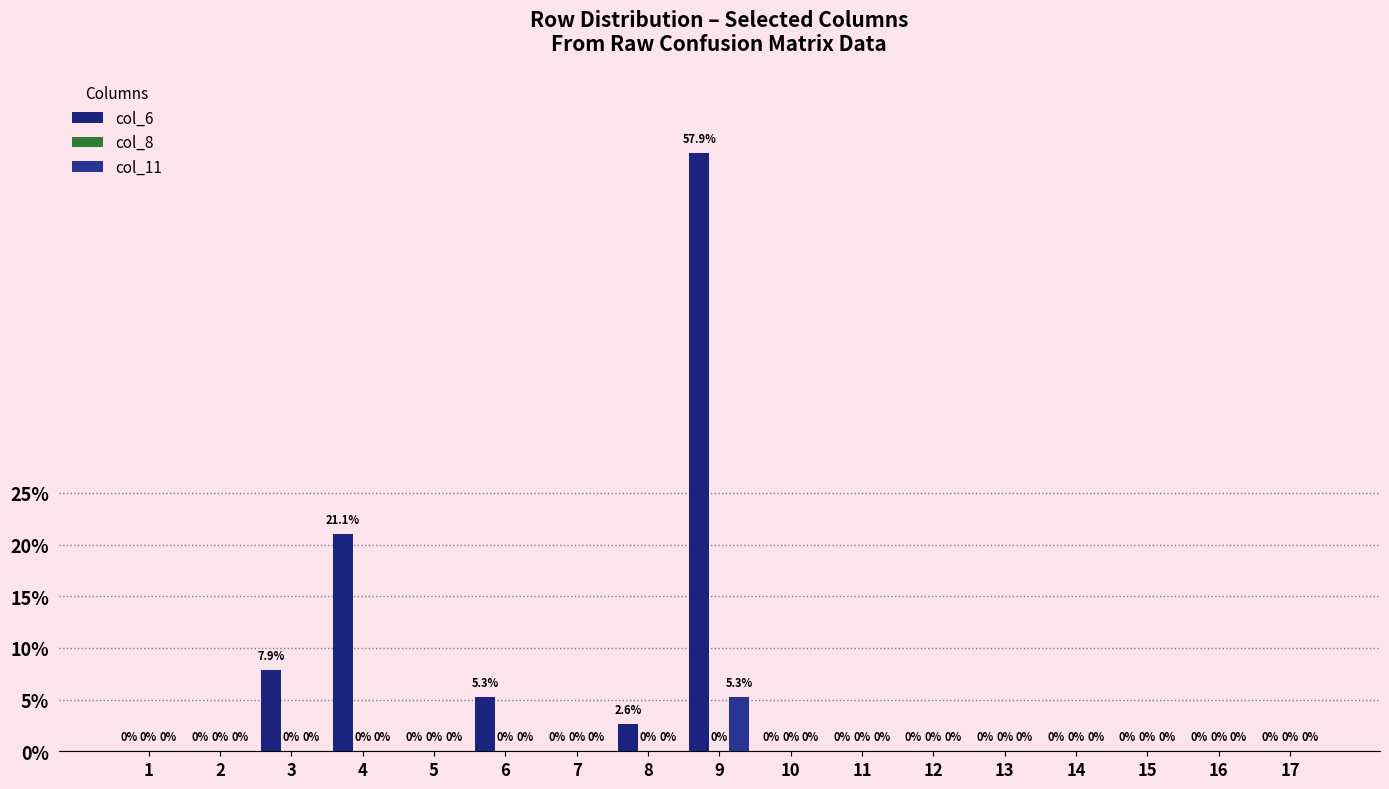

Does the chart contain stacked bars?

No